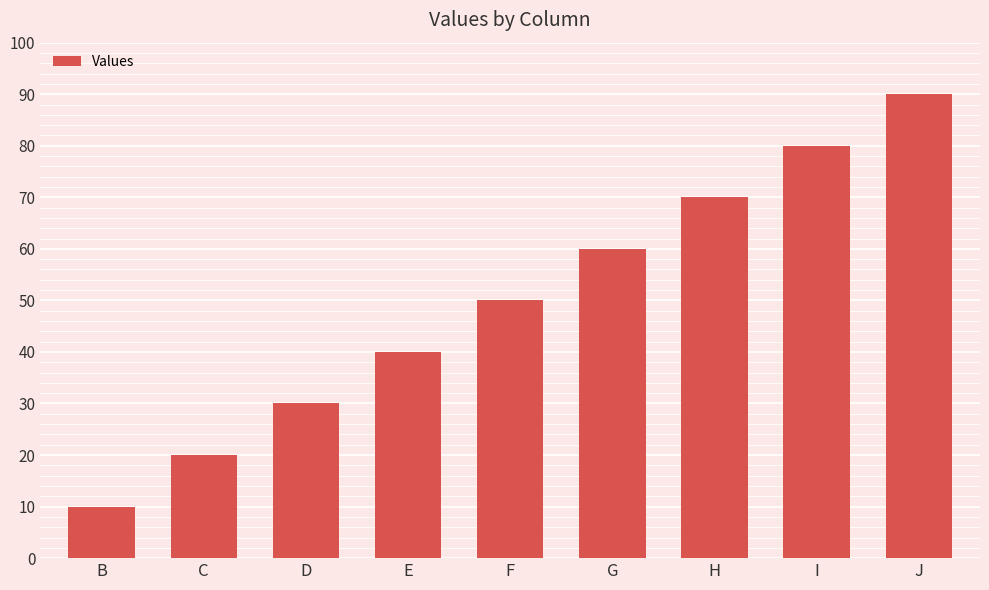

The chart shows a value of 27 at G. True or false?

False